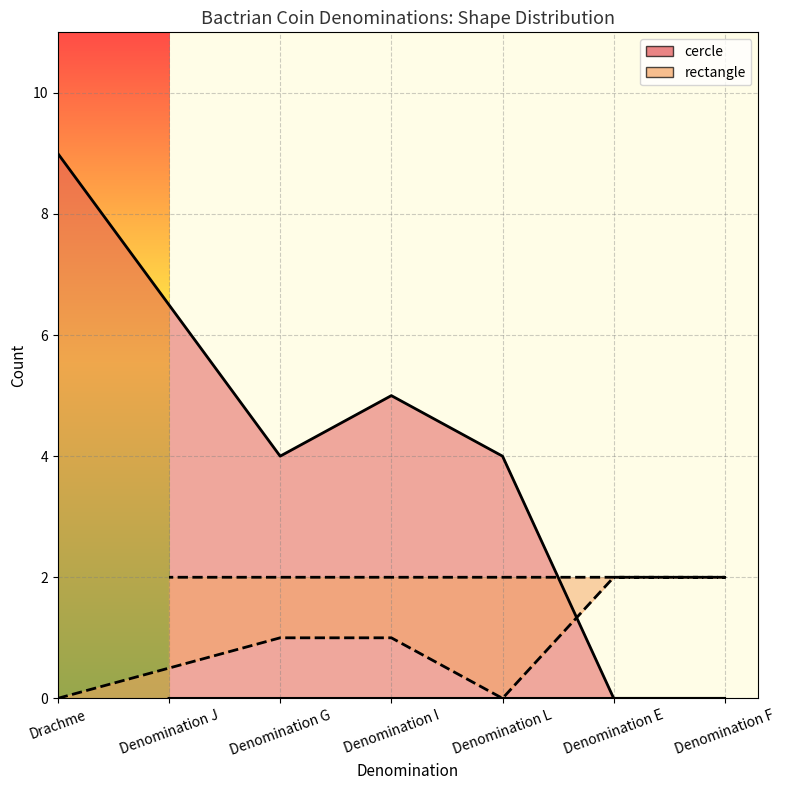

How many intersections are there between cercle and rectangle?

1